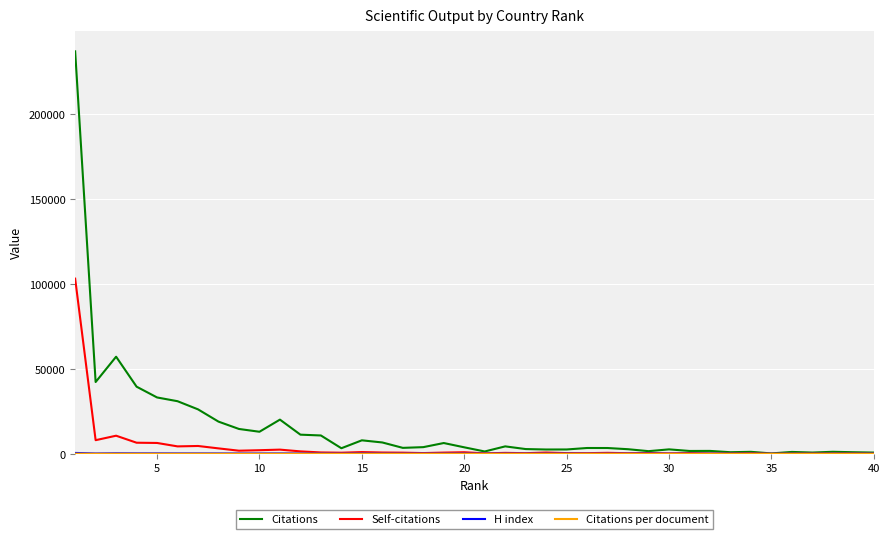

In Self-citations, how many points are higher than both neighbors (excluding endpoints)?

12